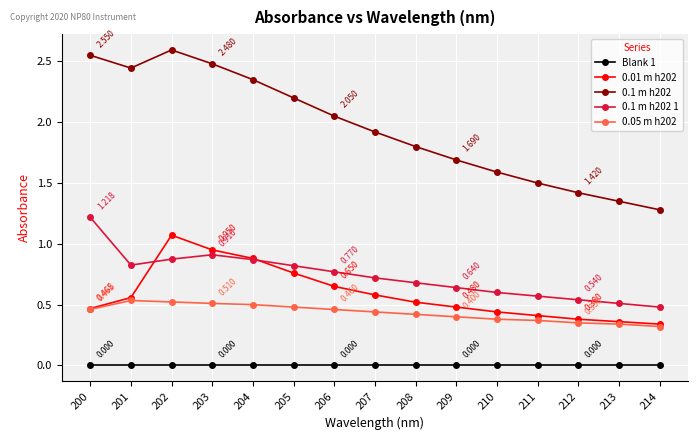

Is the value of 0.1 m h202 1 at 212 greater than the value of 0.01 m h202 at 213?

Yes